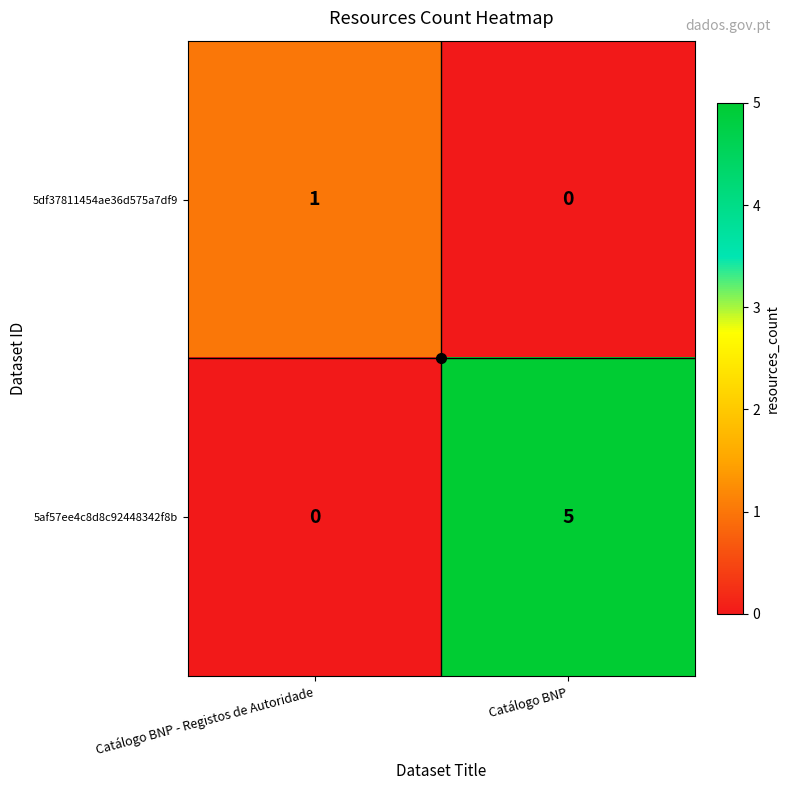

Is it true that 5af57ee4c8d8c92448342f8b equals 0 at Catálogo BNP - Registos de Autoridade?

True